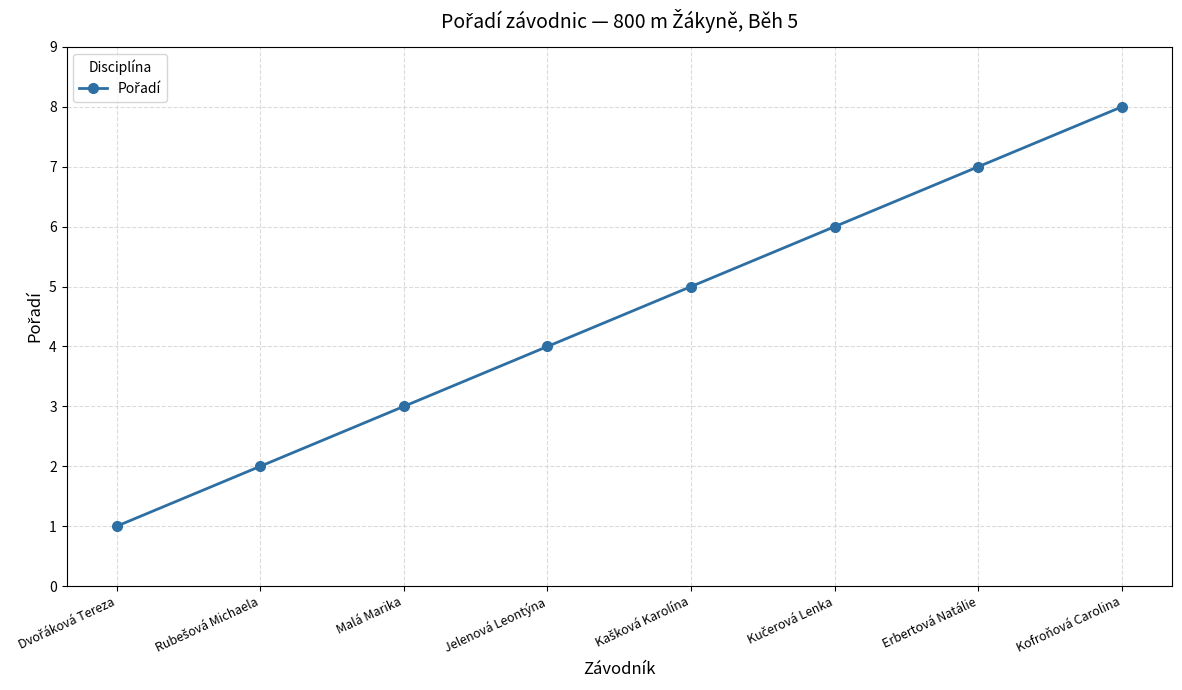

Count the values in the range 3 to 7.

5